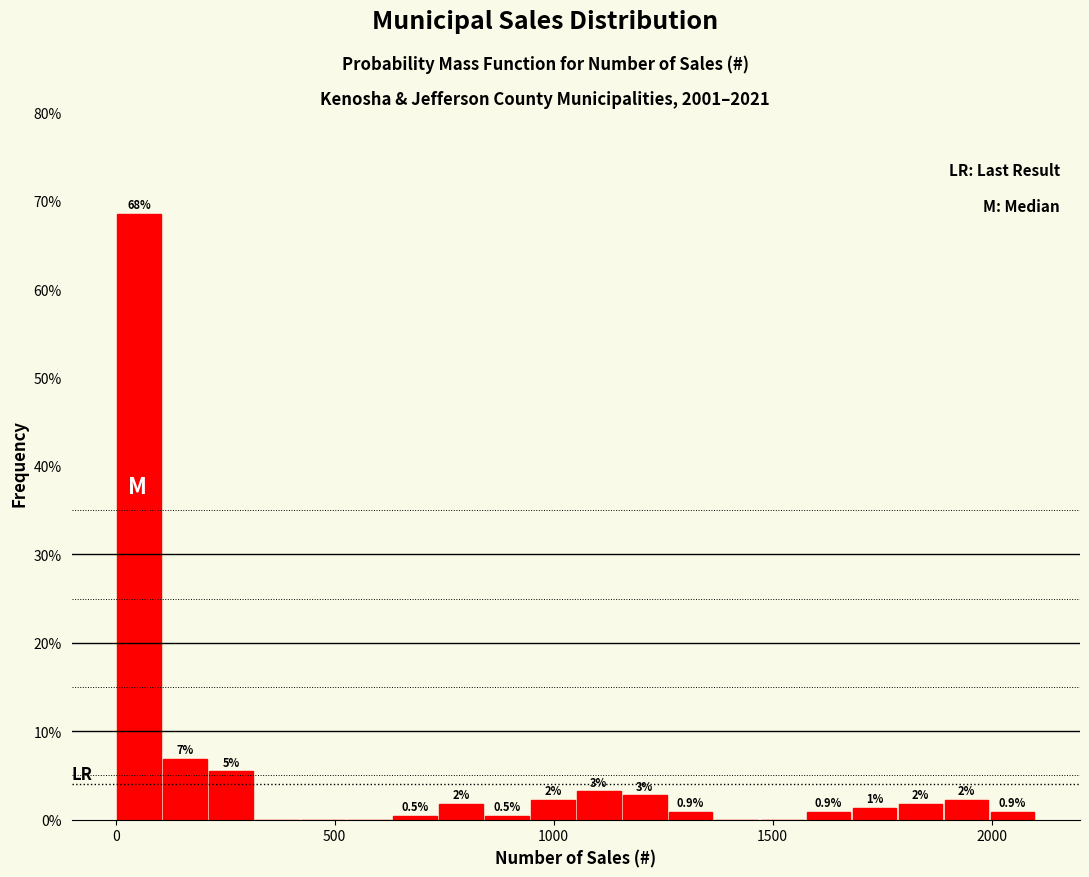

Read against the x-axis, roughly where is the centre of the tallest bar?

50